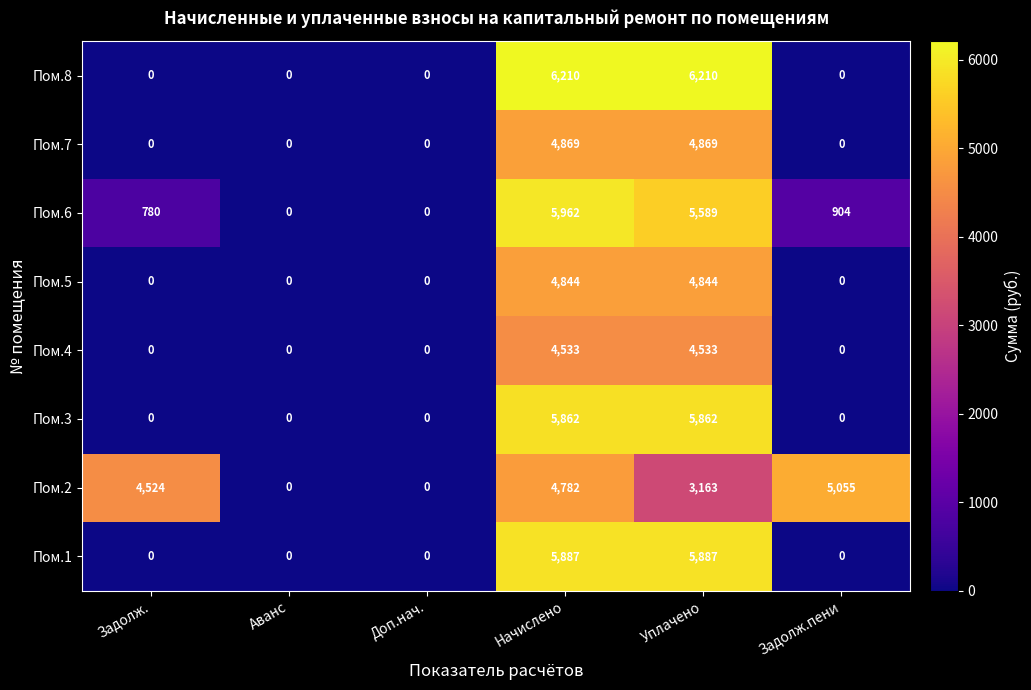

What is the sum of all Пом.2 values?

17524